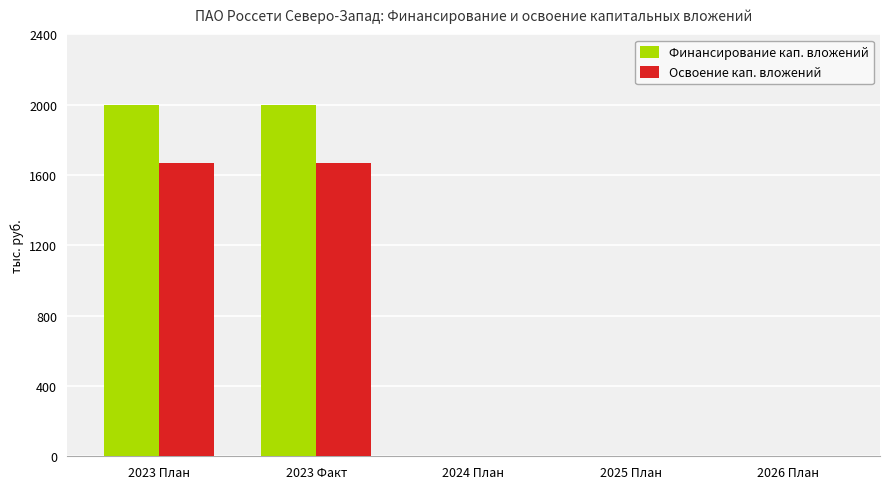

Are the bars grouped side by side (vs. stacked)?

Yes